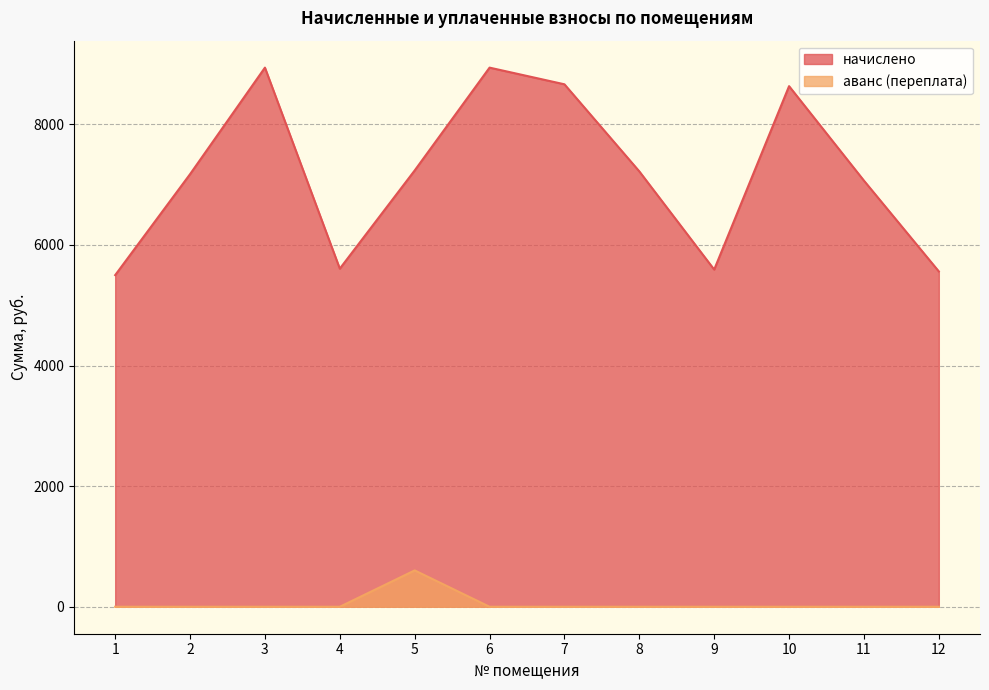

Reading left to right, transcribe all the data shown in this chart.

начислено: 1=5498.9	2=7173.1	3=8939.5	4=5606.3	5=7234.6	6=8939.5	7=8663.0	8=7219.1	9=5591.0	10=8632.3	11=7065.6	12=5560.3
аванс (переплата): 1=0.0	2=0.0	3=0.0	4=0.0	5=602.9	6=0.0	7=0.0	8=0.0	9=0.0	10=0.0	11=0.0	12=0.0